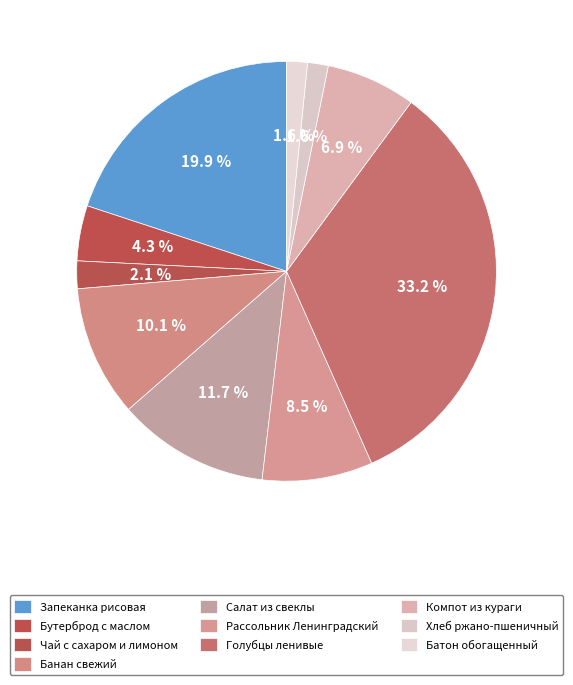

To the nearest percent, what is the combined percentage of Батон обогащенный and Банан свежий?

12%